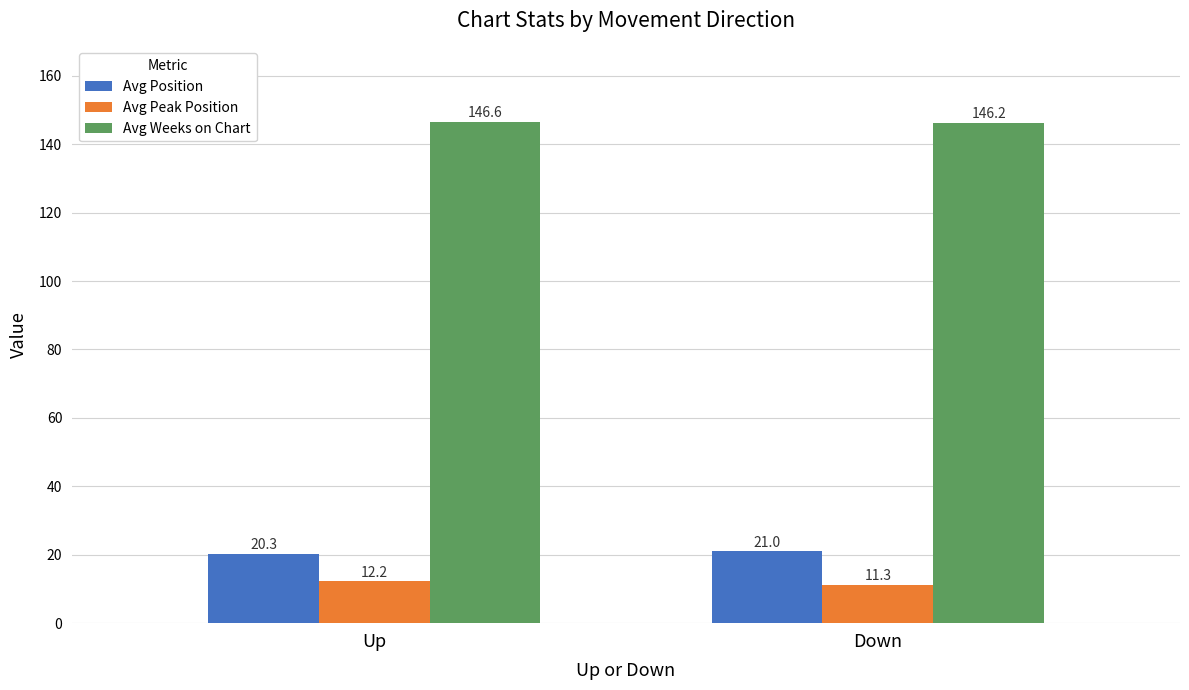

What is the difference between the highest and lowest values at Up?

134.4